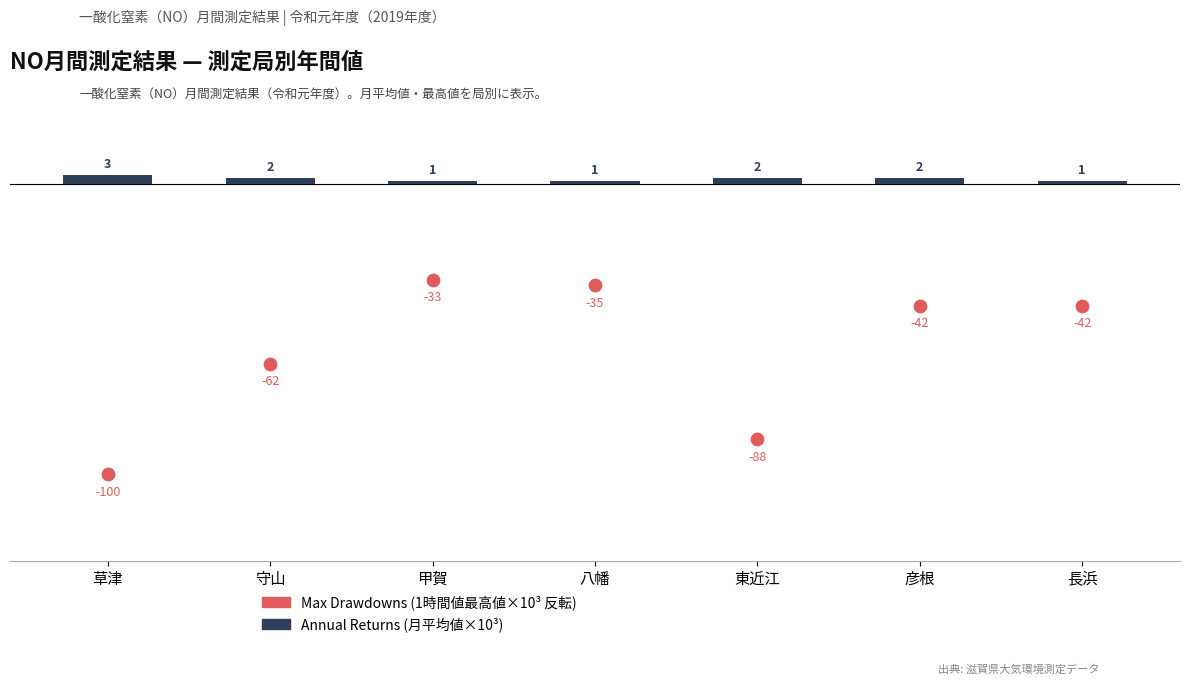

At which category is the sum across all series the highest?

甲賀